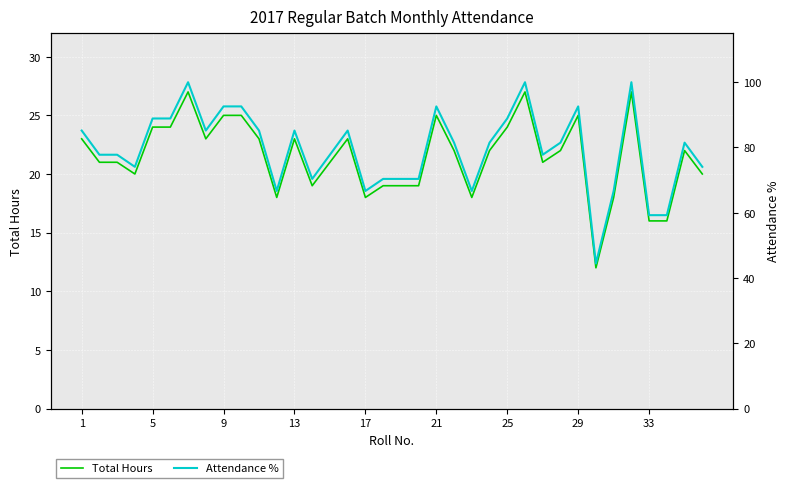

Is it true that Total Hours equals 8.2 at 33?

False